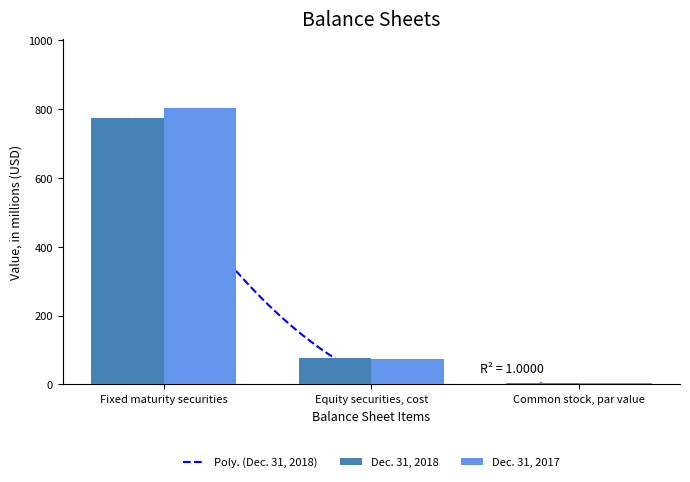

At which category does the chart reach its minimum across all series?

Common stock, par value